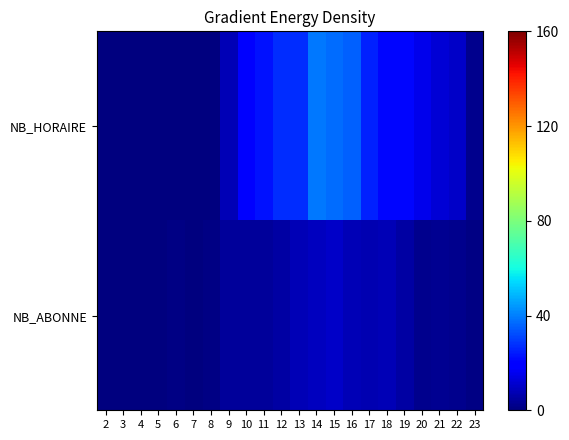

Which has a higher value, 4 or 8?

4